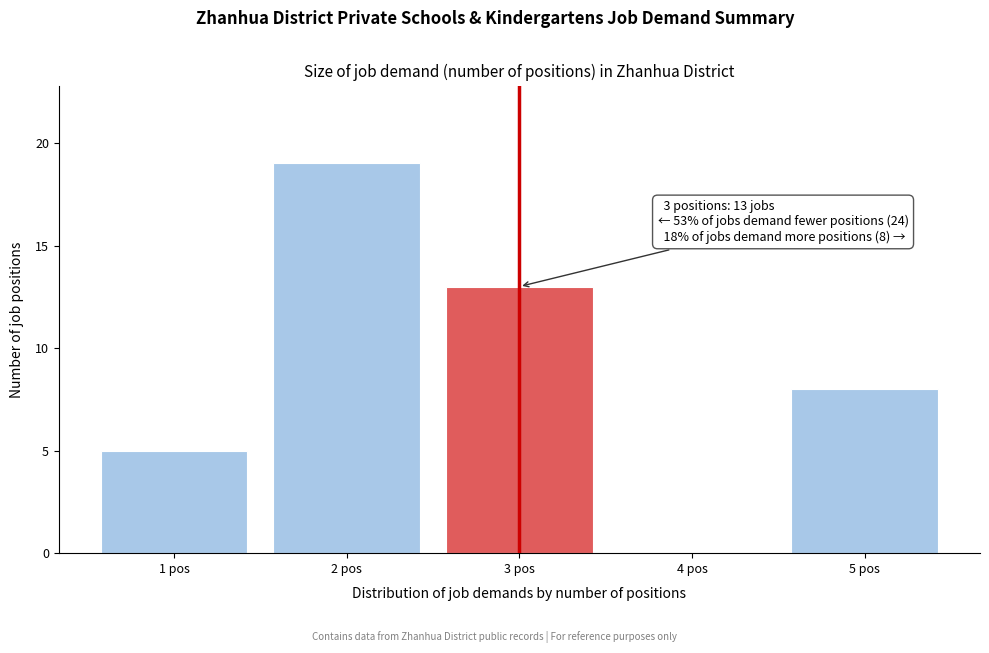

Reading right to left, transcribe all the data shown in this chart.

5 pos=8	4 pos=0	3 pos=13	2 pos=19	1 pos=5